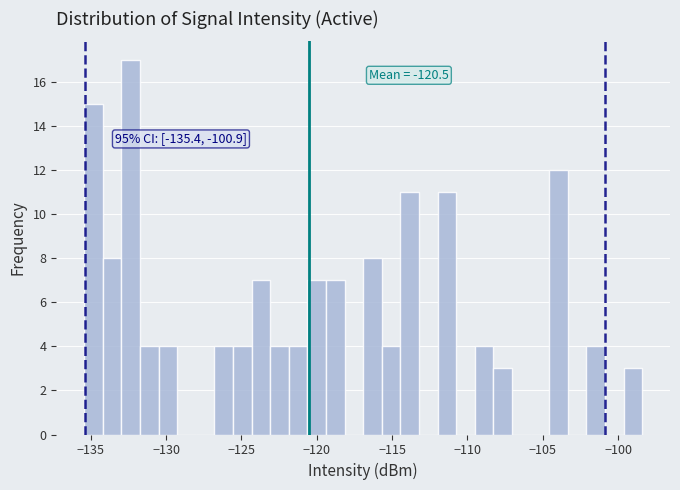

Around what value on the x-axis is the tallest bar? Give the approximate position of its centre, as read against the axis.

-132.5